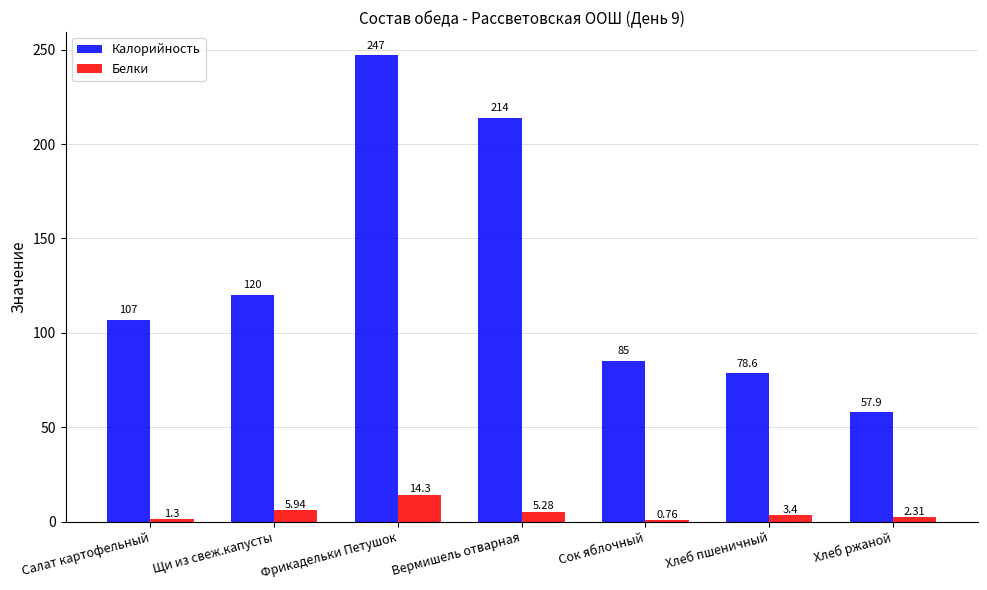

What is the average value of the Калорийность series?

129.9